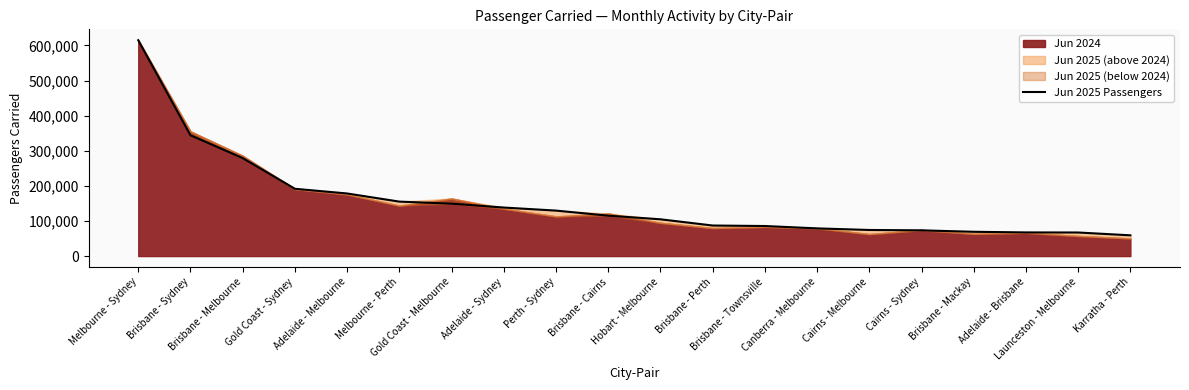

What is the ratio of the value at Adelaide - Sydney to the value at Melbourne - Perth?

0.9